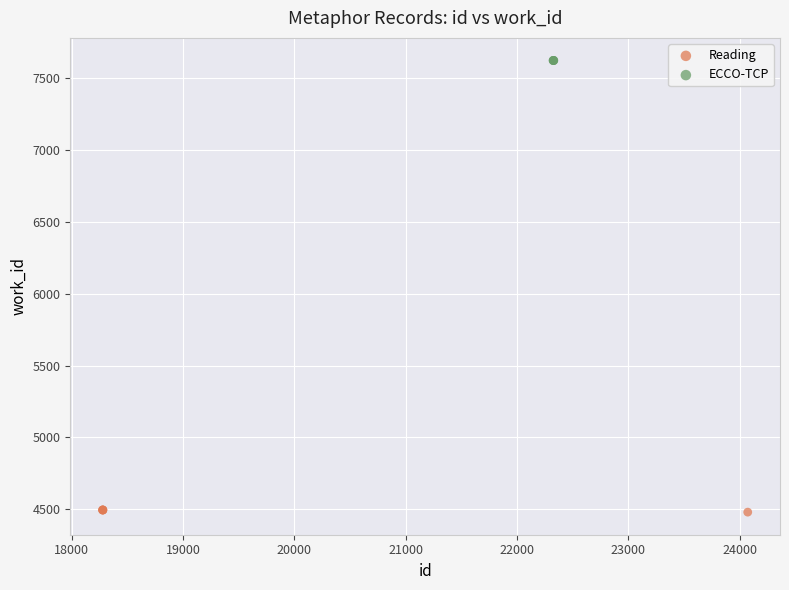

Which series reaches the maximum Y coordinate?

ECCO-TCP